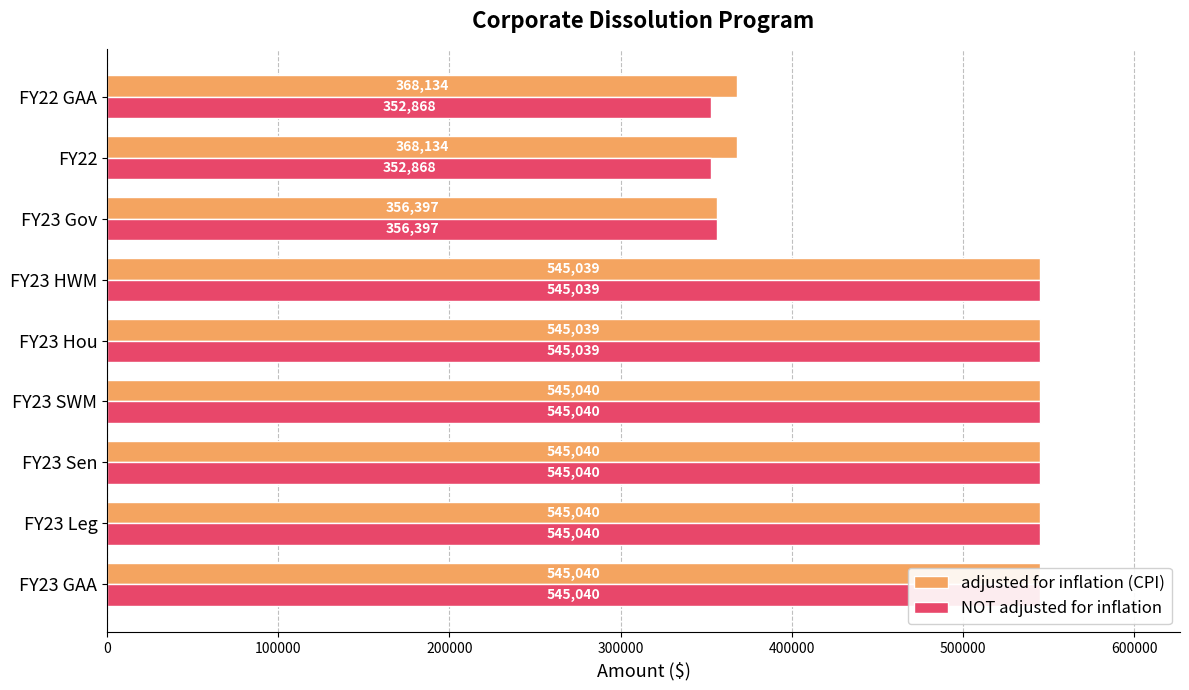

What is the value of the adjusted for inflation (CPI) bar at the 7th from the left?

356397